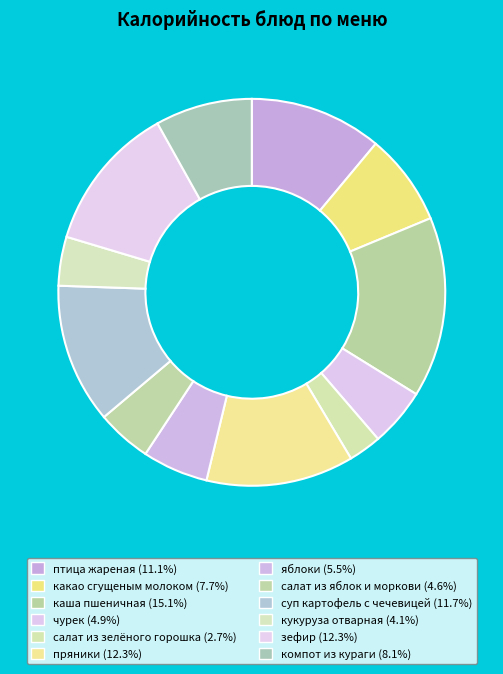

Rank the categories by value from lowest to highest.

салат из зелёного горошка, кукуруза отварная, салат из яблок и моркови, чурек, яблоки, какао сгущеным молоком, компот из кураги, птица жареная, суп картофель с чечевицей, зефир, пряники, каша пшеничная